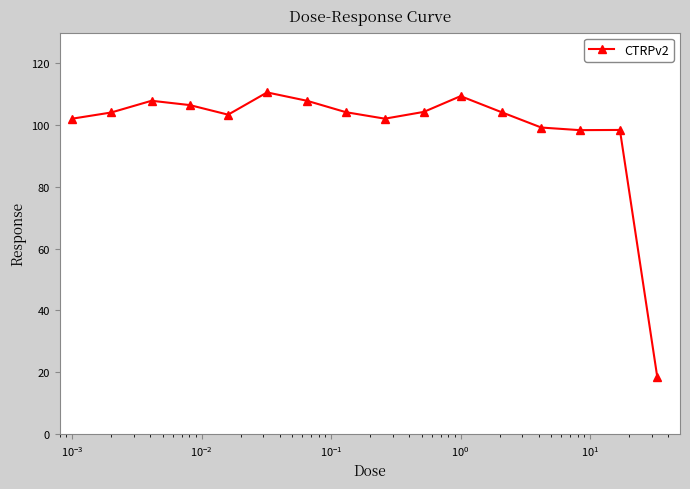

What is the value of the 1st point from the left?

102.1